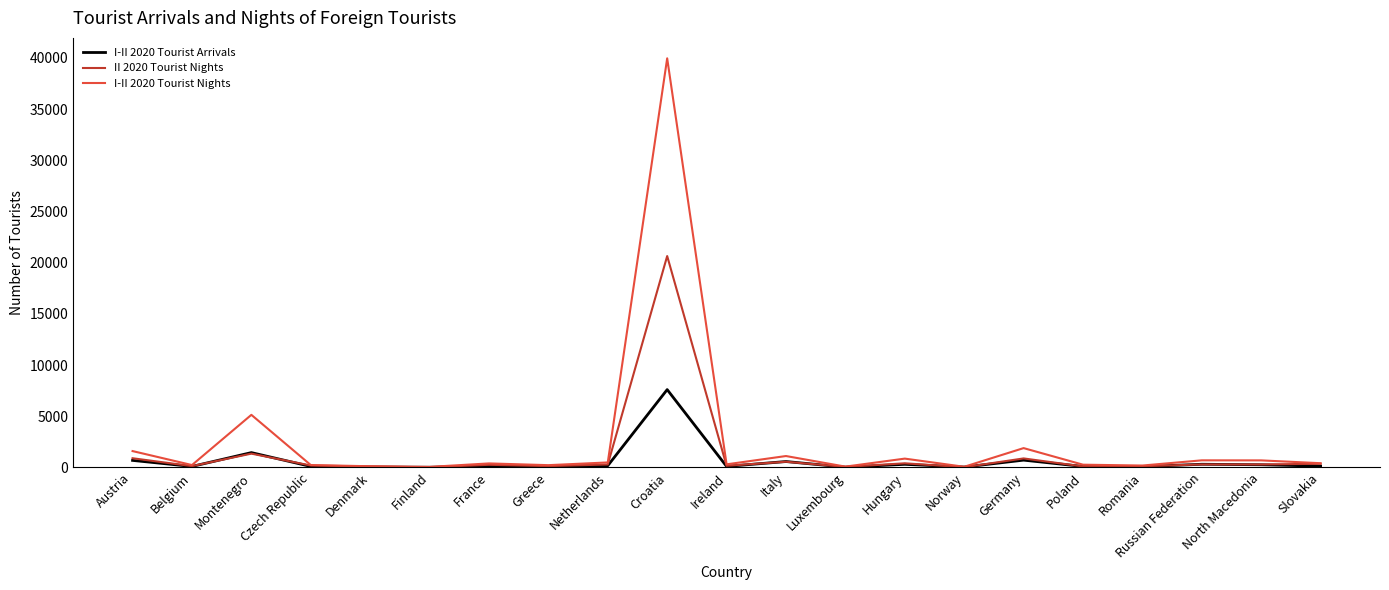

At which category is the sum across all series the highest?

Croatia